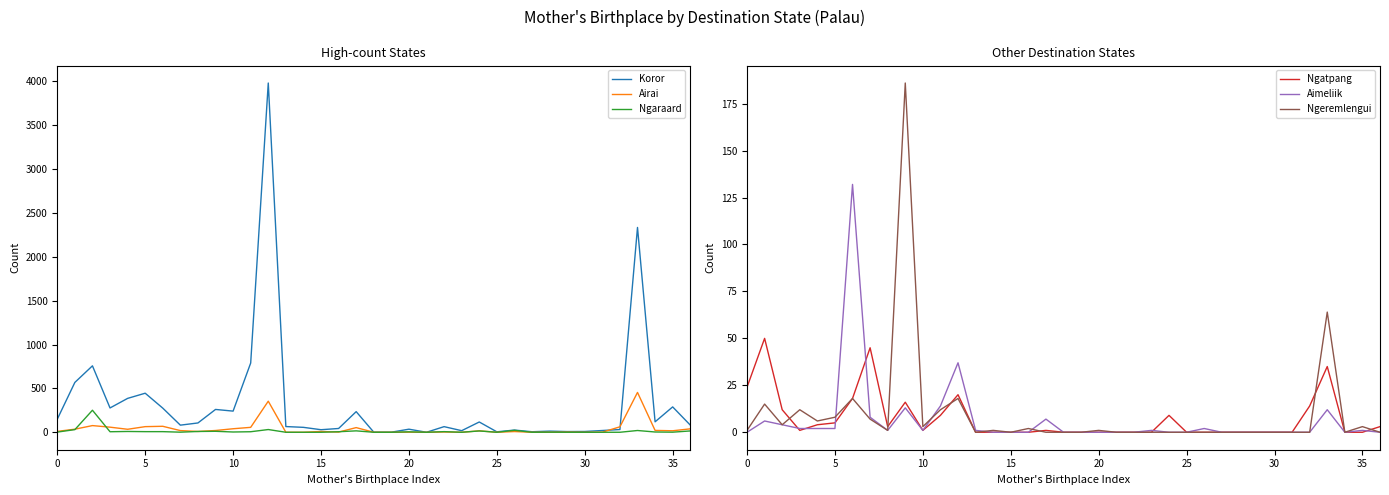

What is the value of the Ngaraard point at the 37th from the left?

15